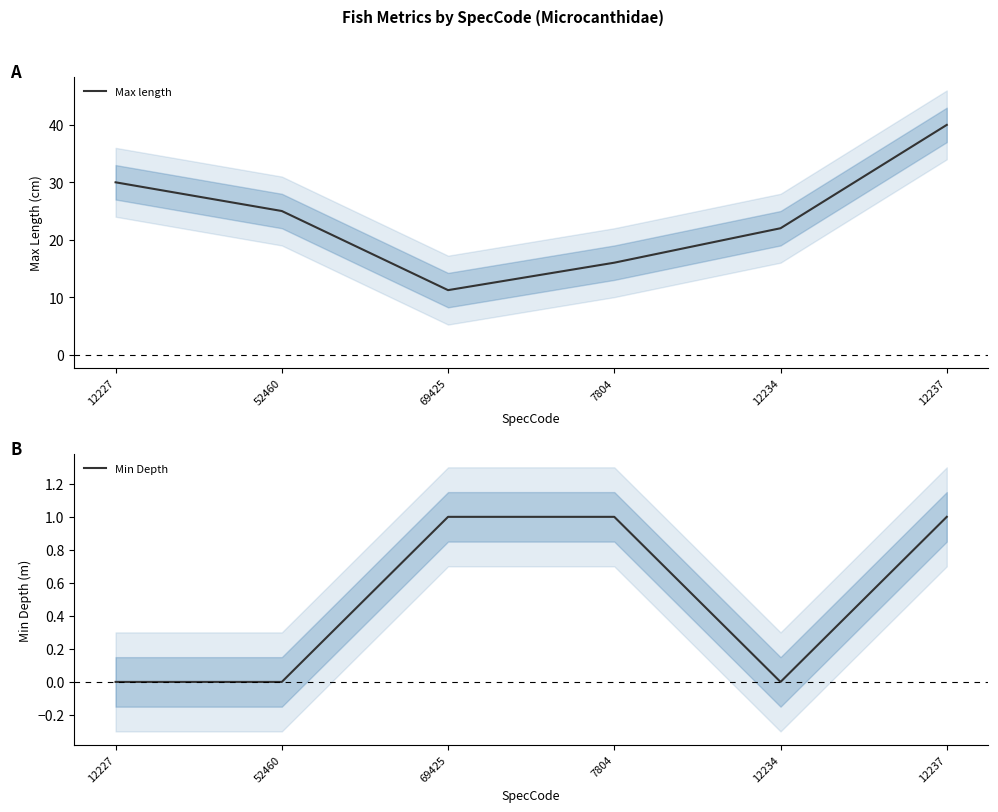

What is the spread (max minus min) of values at 52460?

25.0